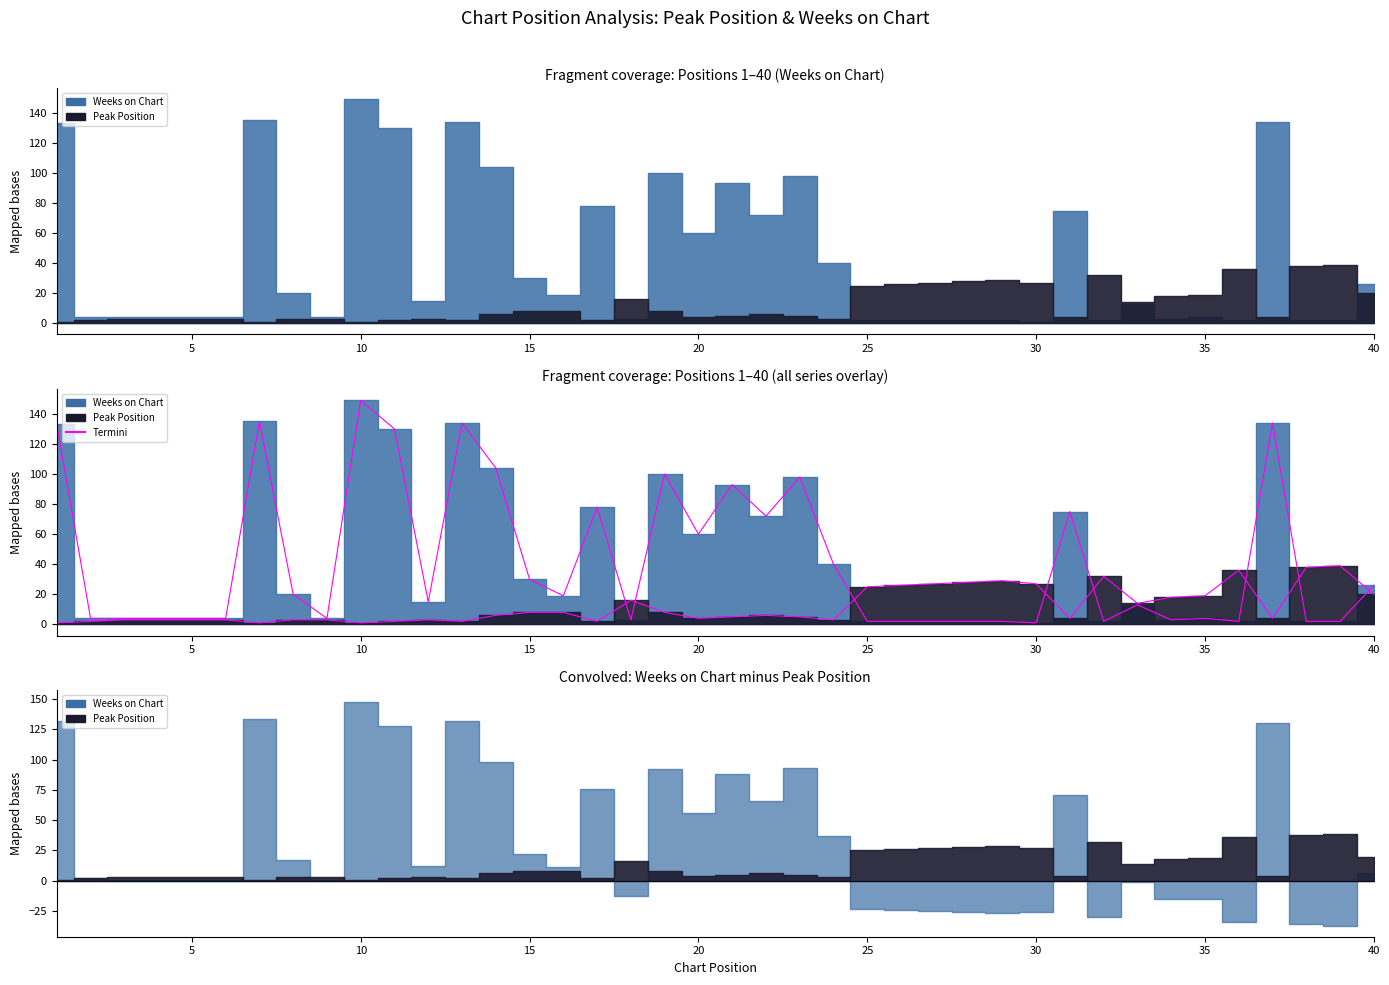

Which series has the largest total across all categories?

Termini (Weeks)